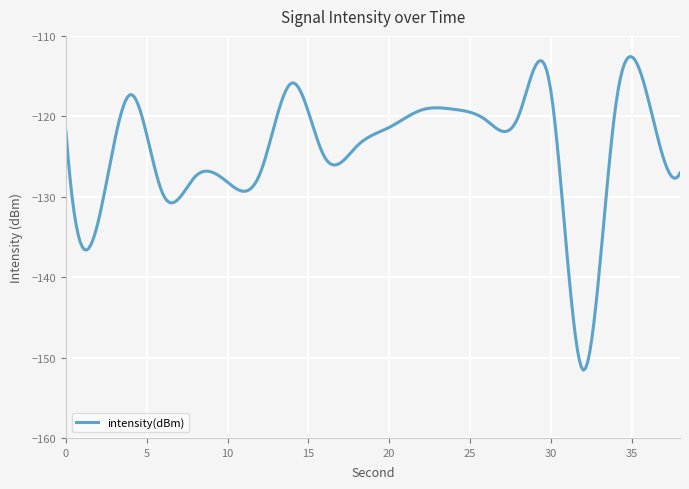

What is the maximum value shown in the chart?

-112.6